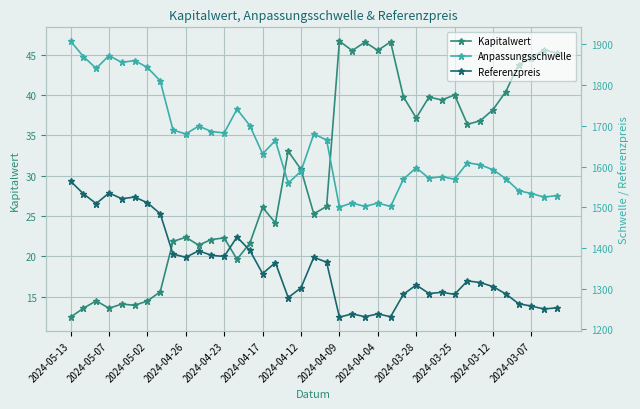

Where is Kapitalwert nearest to the value 29?

2024-04-12